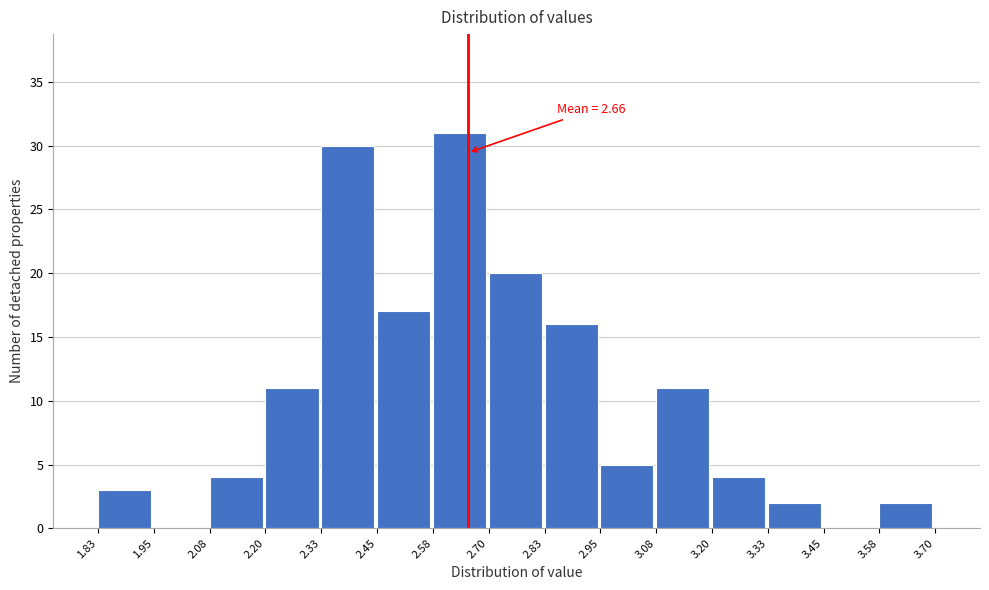

Over which range of the x-axis is the bar tallest?

2.58 to 2.70